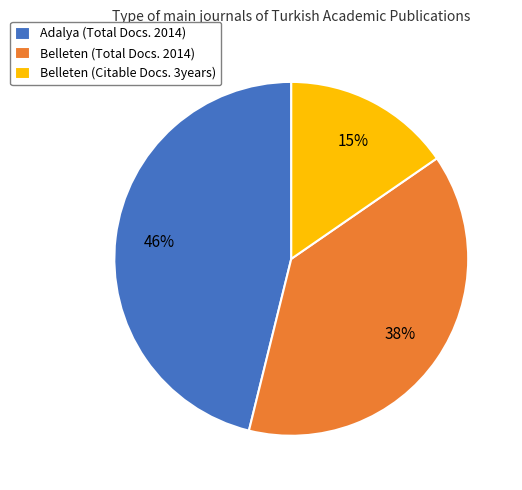

What is the smallest slice in the pie chart?

Belleten (Citable Docs. 3years)